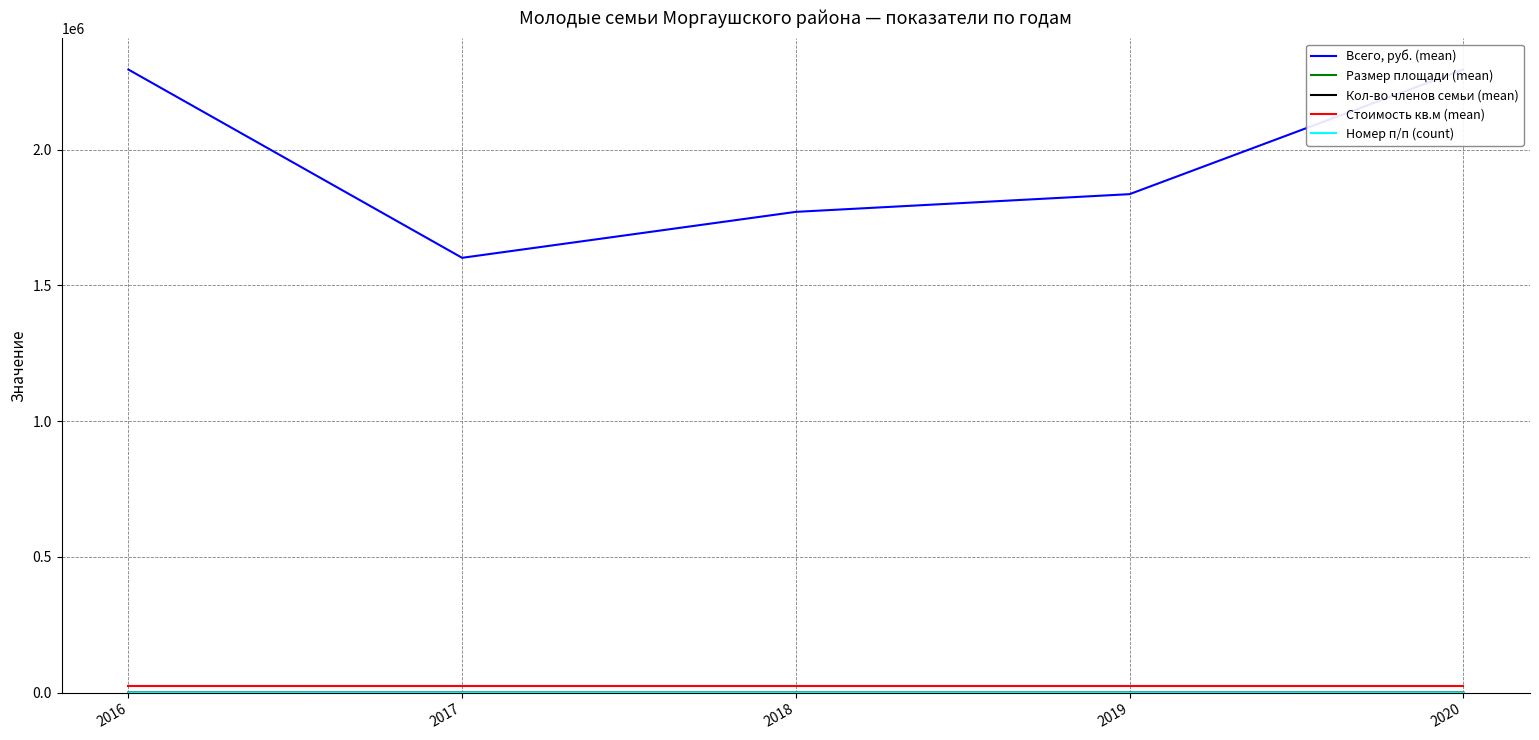

At which label does Номер п/п (count) first exceed 2?

2017